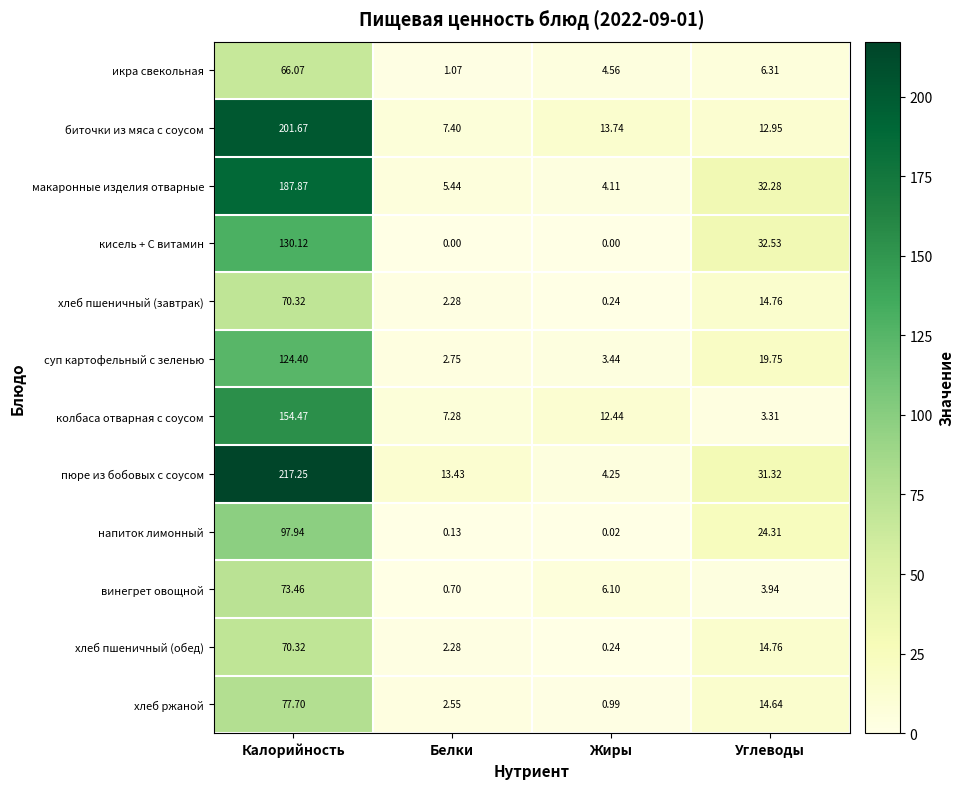

Rank the categories by суп картофельный с зеленью value from highest to lowest.

Калорийность, Углеводы, Жиры, Белки